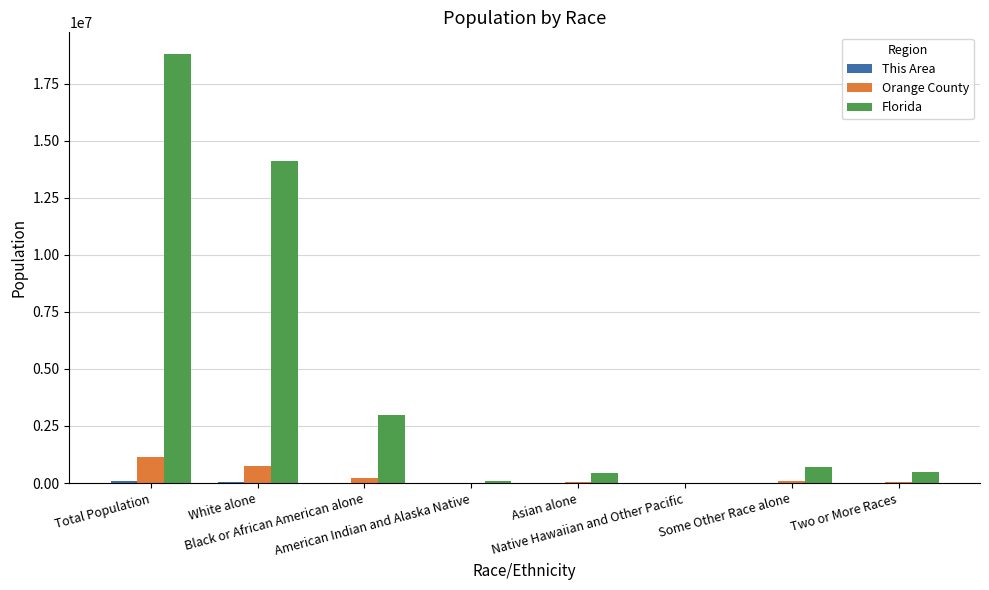

How many groups of bars are there?

8